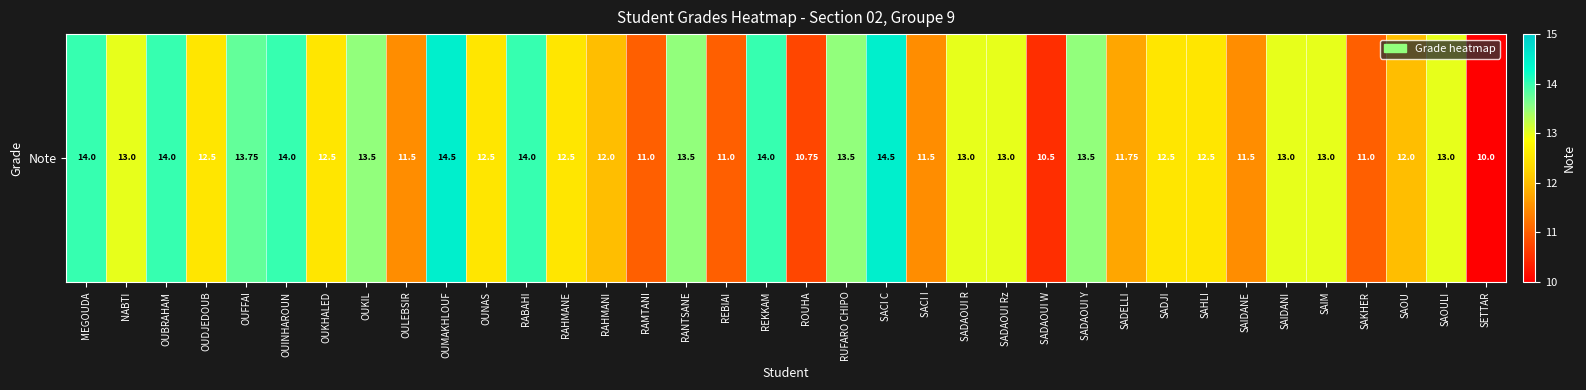

Reading left to right, list all the values displayed in this chart.

14.0	13.0	14.0	12.5	13.8	14.0	12.5	13.5	11.5	14.5	12.5	14.0	12.5	12.0	11.0	13.5	11.0	14.0	10.8	13.5	14.5	11.5	13.0	13.0	10.5	13.5	11.8	12.5	12.5	11.5	13.0	13.0	11.0	12.0	13.0	10.0